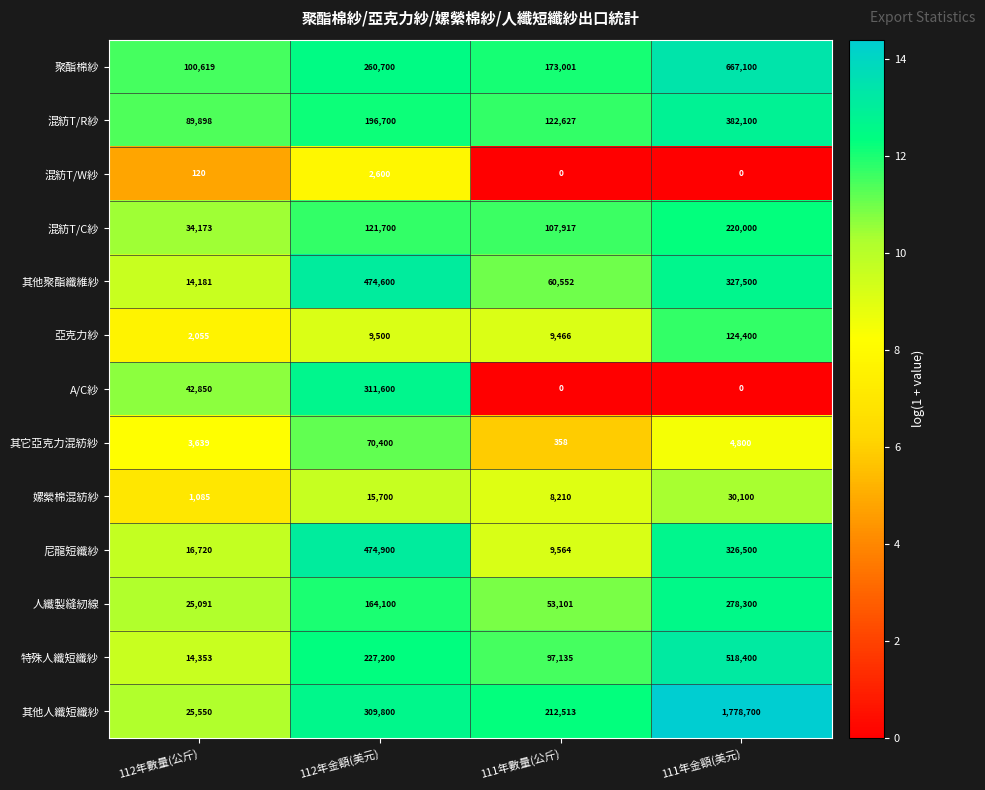

What is the difference between the 混紡T/W紗 values at 111年數量(公斤) and 112年金額(美元)?

2600